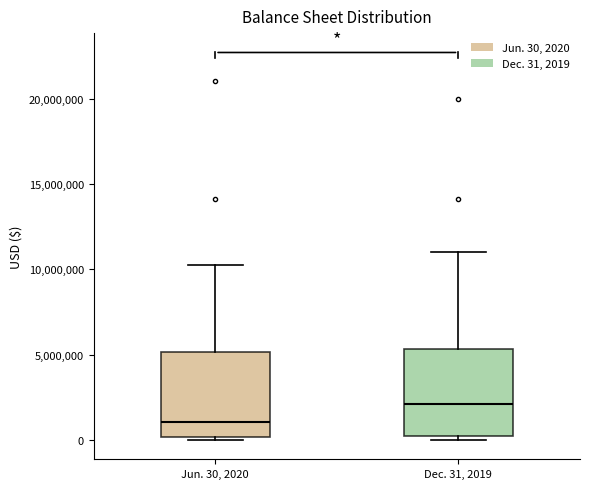

Reading left to right, transcribe this box plot: for each box, give where its median line is, the range the box spans, and where its two whiskers end, as read against the y-axis. The values are not printed on the chart, so give them approximately, as read against the axis.

Jun. 30, 2020: median 1000000, box 0 to 5000000, whiskers 0 (just below the box's lower edge) to 10500000
Dec. 31, 2019: median 2000000, box 0 to 5500000, whiskers 0 (just below the box's lower edge) to 11000000